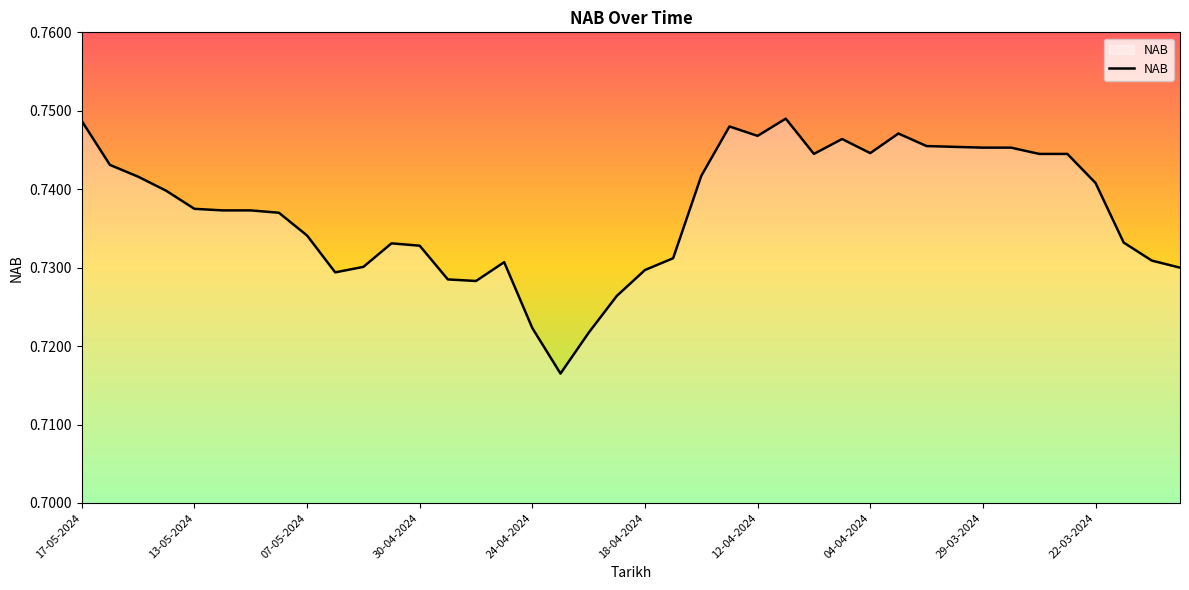

Reading left to right, transcribe all the data shown in this chart.

0.7	0.7	0.7	0.7	0.7	0.7	0.7	0.7	0.7	0.7	0.7	0.7	0.7	0.7	0.7	0.7	0.7	0.7	0.7	0.7	0.7	0.7	0.7	0.7	0.7	0.7	0.7	0.7	0.7	0.7	0.7	0.7	0.7	0.7	0.7	0.7	0.7	0.7	0.7	0.7